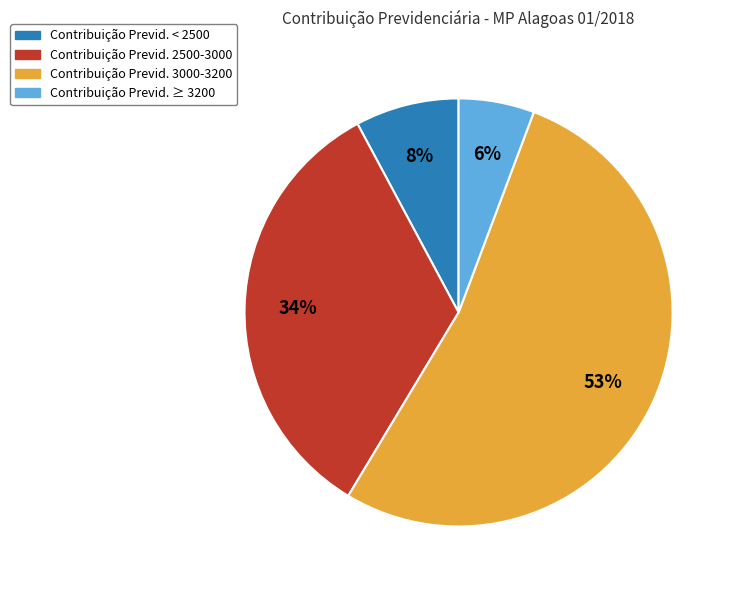

To the nearest percent, what is the average slice percentage?

25%